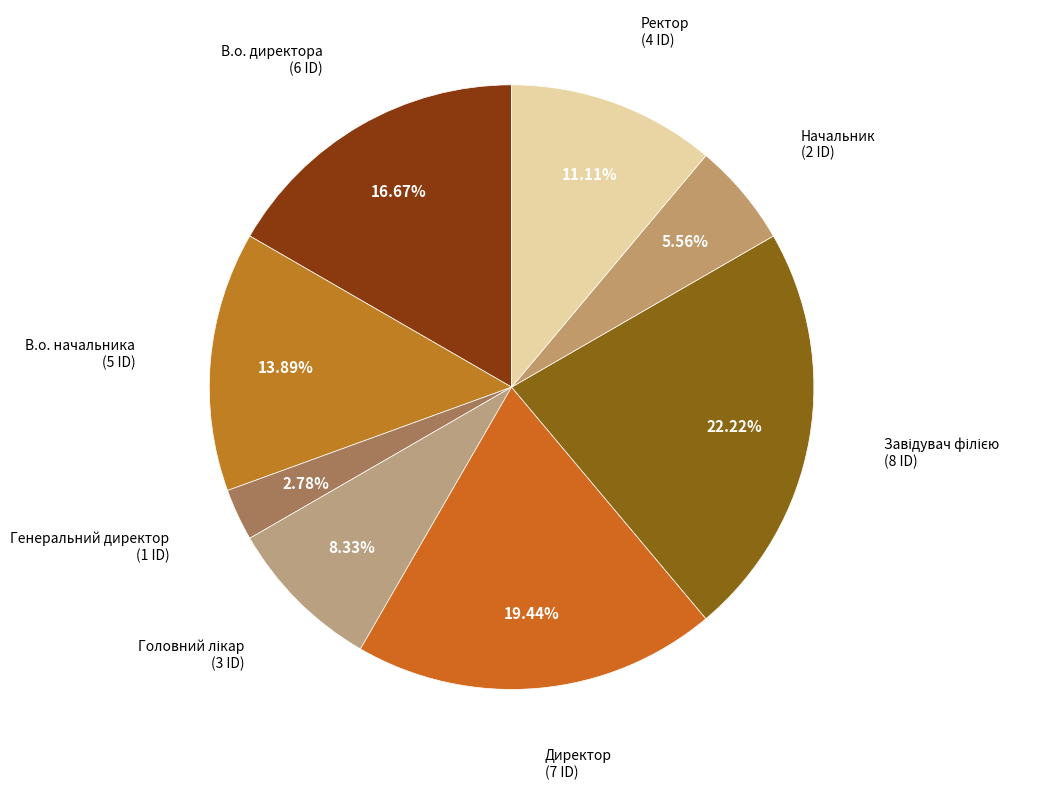

Does any single category account for the majority?

No